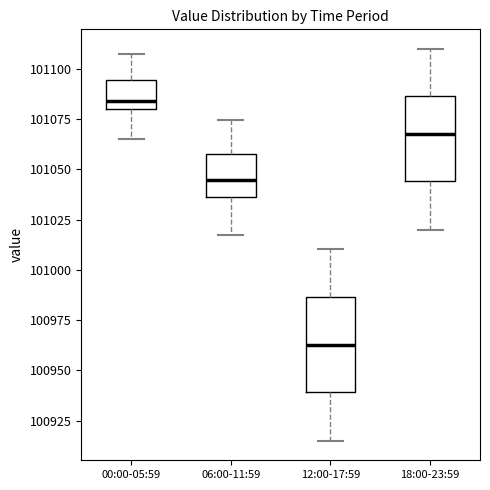

Where does the upper whisker of the box for 12:00-17:59 end on the y-axis? The values are not printed on the chart, so give them approximately, as read against the axis.

101010